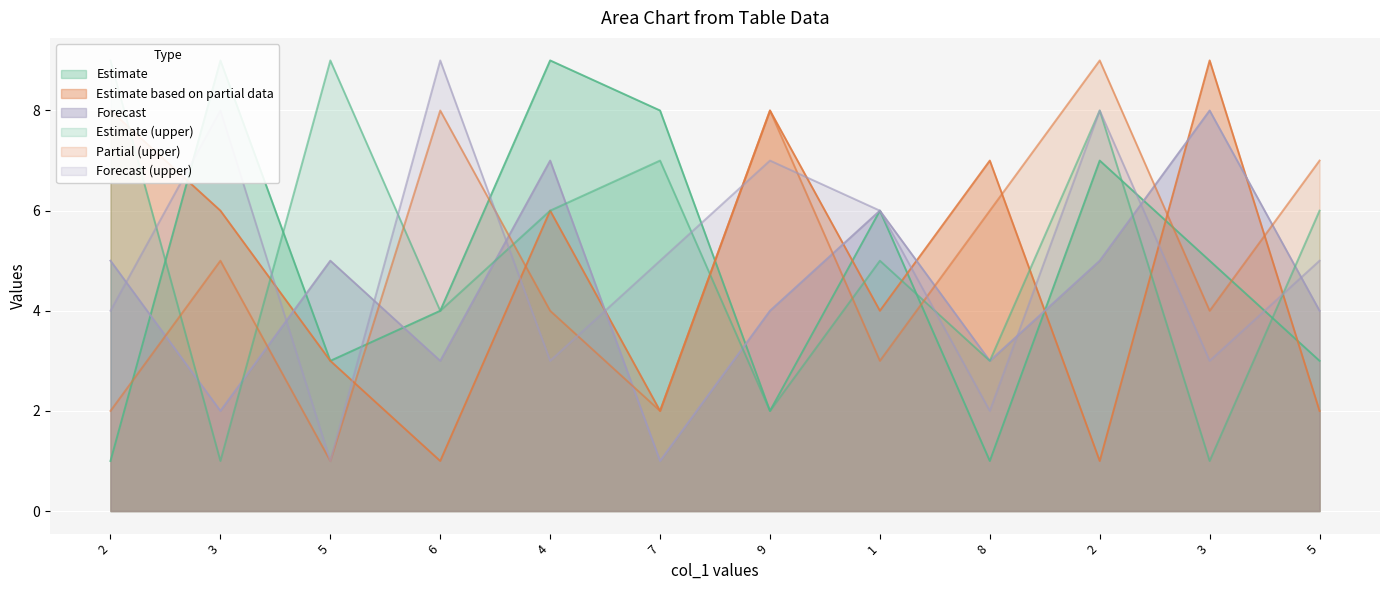

True or false: col_3 has a value of 9 at 3.

False